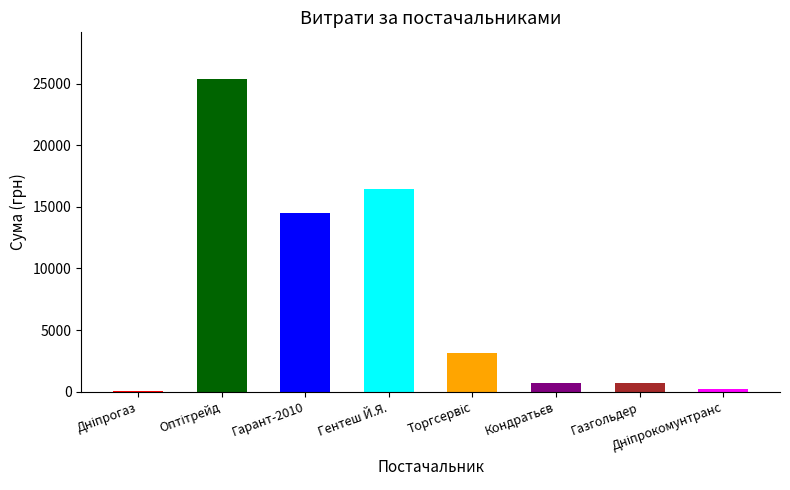

How many series are shown in this chart?

1